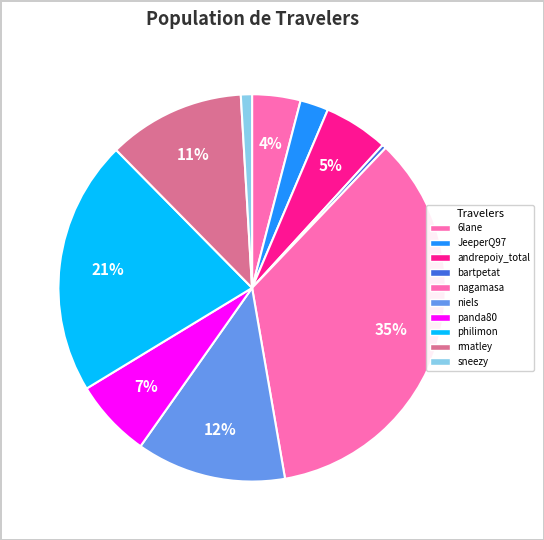

To the nearest percent, what percentage of the pie is rmatley?

11%